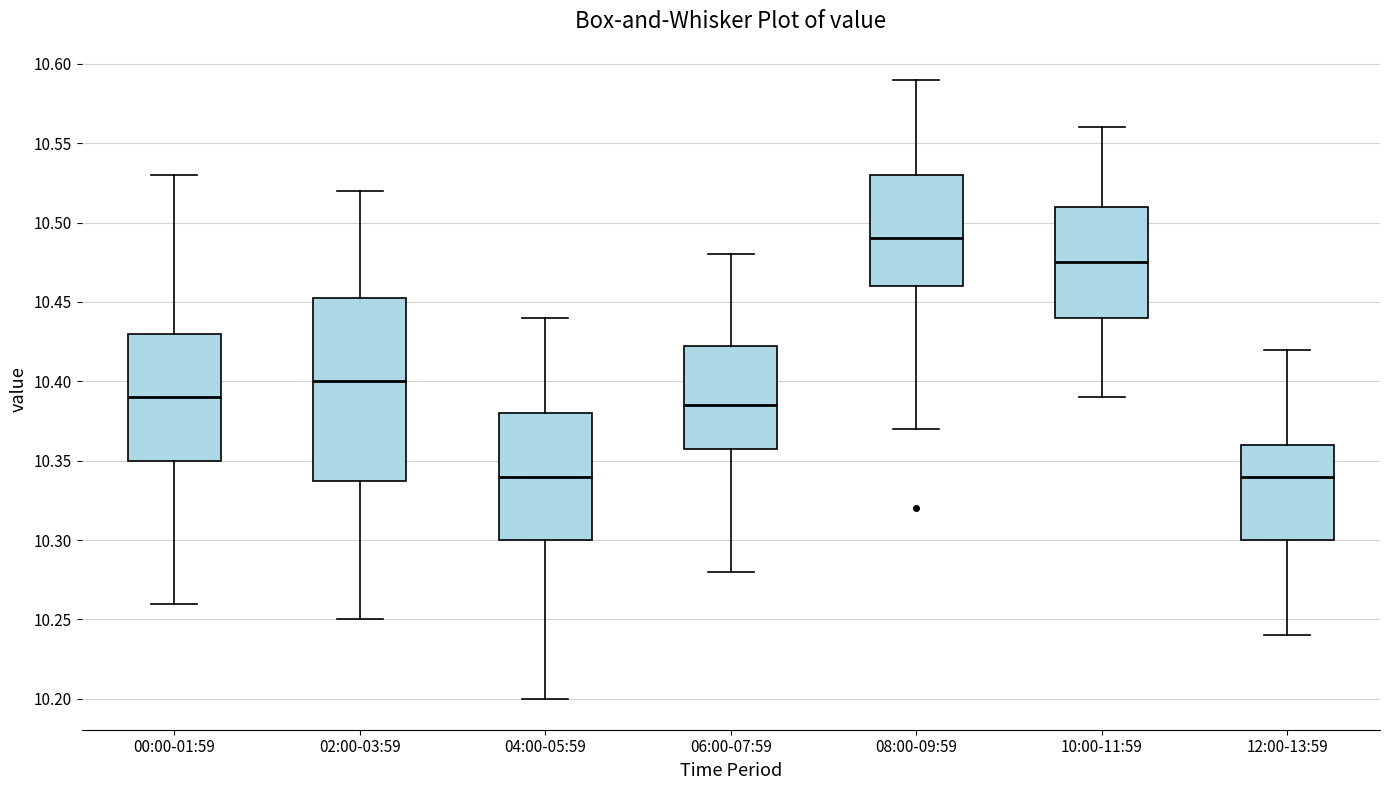

Reading left to right, transcribe this box plot: for each box, give where its median line is, the range the box spans, and where its two whiskers end, as read against the y-axis. The values are not printed on the chart, so give them approximately, as read against the axis.

00:00-01:59: median 10.390, box 10.350 to 10.430, whiskers 10.260 to 10.530
02:00-03:59: median 10.400, box 10.340 to 10.455, whiskers 10.250 to 10.520
04:00-05:59: median 10.340, box 10.300 to 10.380, whiskers 10.200 to 10.440
06:00-07:59: median 10.385, box 10.360 to 10.425, whiskers 10.280 to 10.480
08:00-09:59: median 10.490, box 10.460 to 10.530, whiskers 10.370 to 10.590
10:00-11:59: median 10.475, box 10.440 to 10.510, whiskers 10.390 to 10.560
12:00-13:59: median 10.340, box 10.300 to 10.360, whiskers 10.240 to 10.420